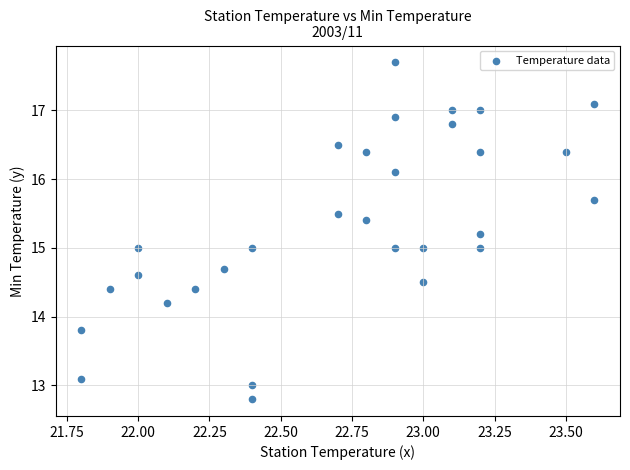

What is the range of X values (max minus min)?

1.8